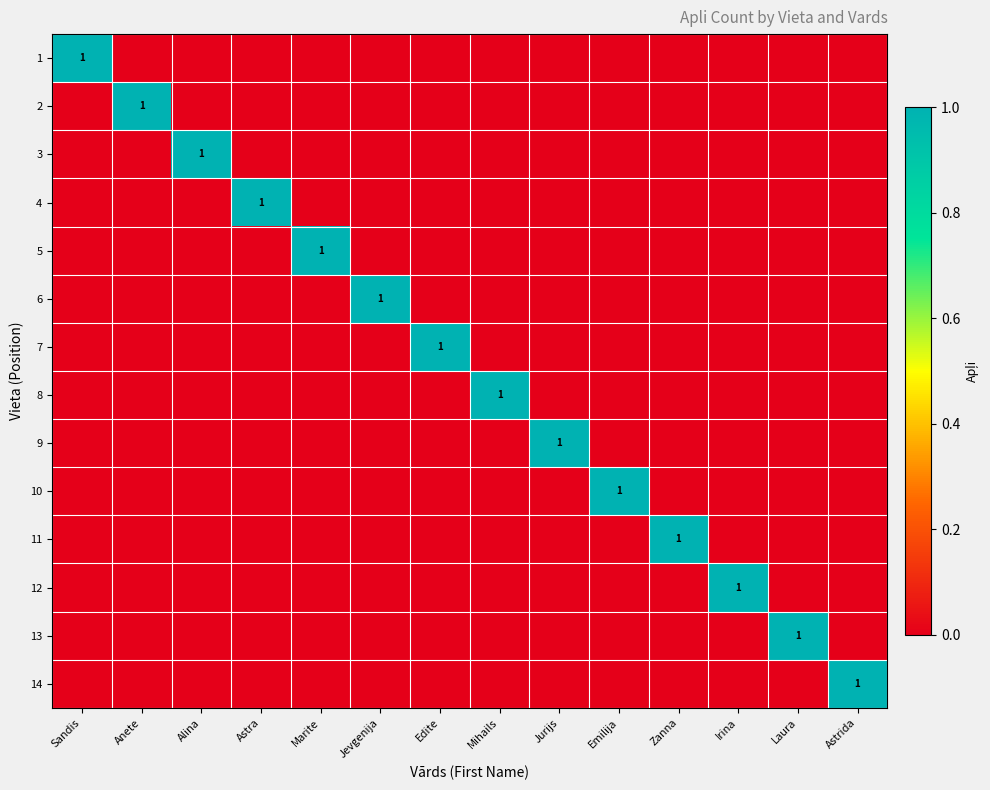

Which category has the lowest value across all series?

Anete